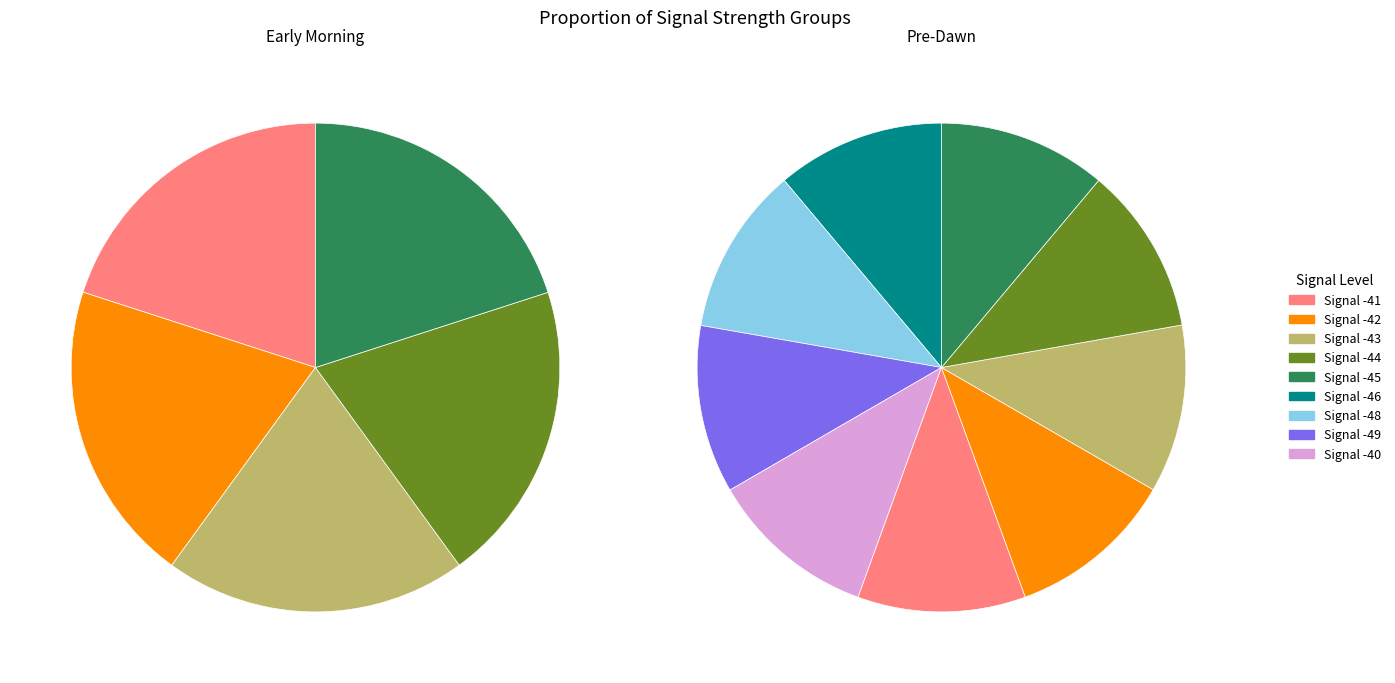

Is the sum of Signal -49 and Signal -44 greater than half?

No